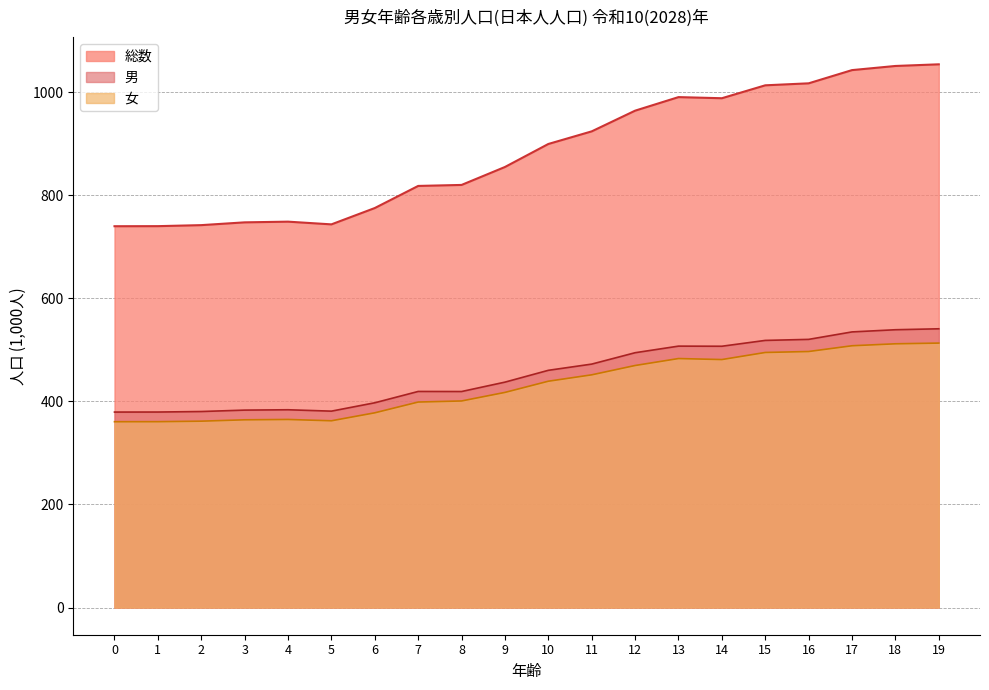

What is the sum of the 総数 values at 7 and 17?

1861.0